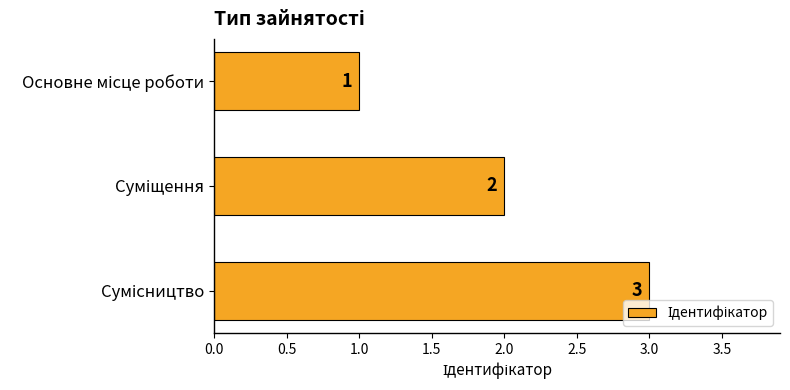

Are the bars grouped side by side (vs. stacked)?

No